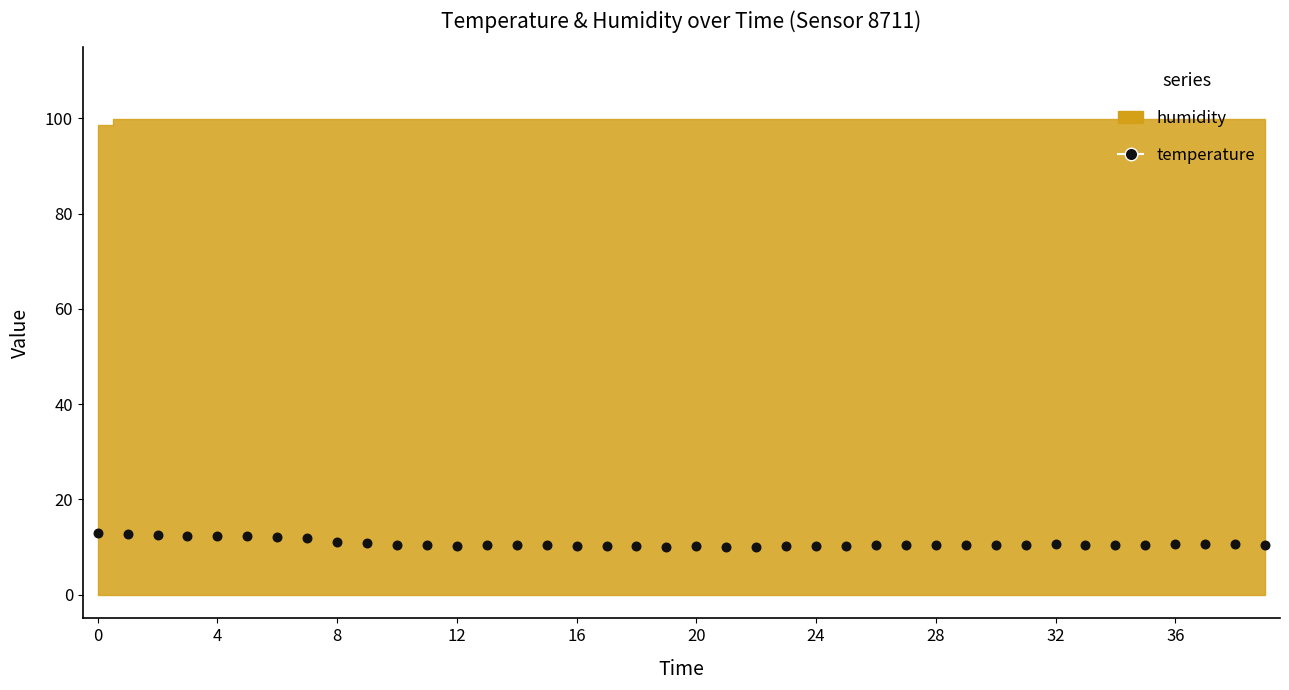

What is the range of Y values (max minus min)?

2.9